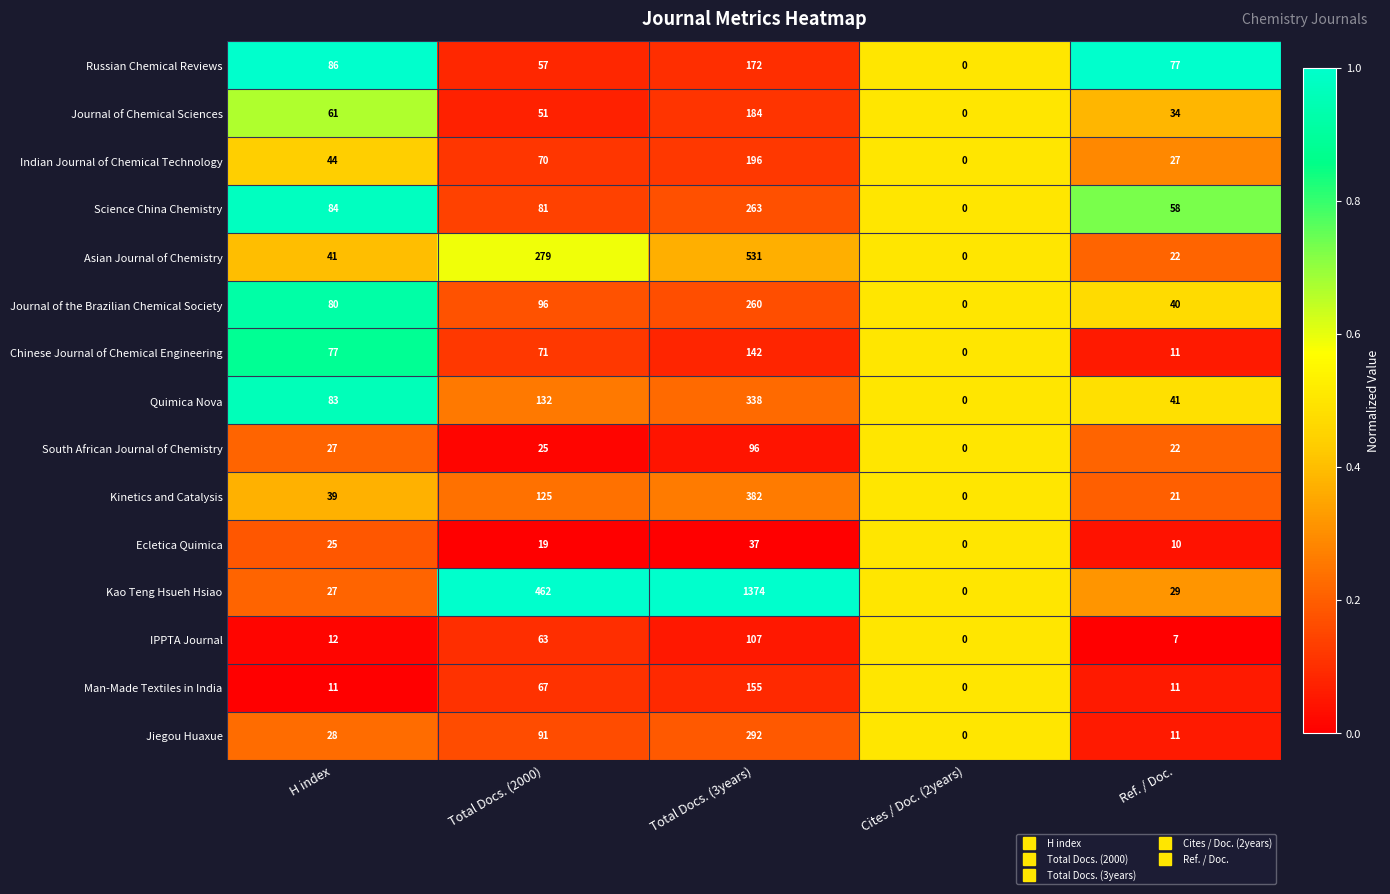

What is the average value of the Journal of Chemical Sciences series?

66